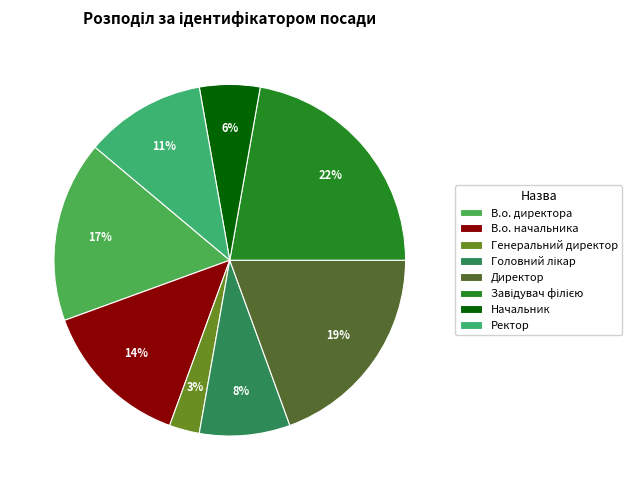

Count the number of slices in the pie.

8